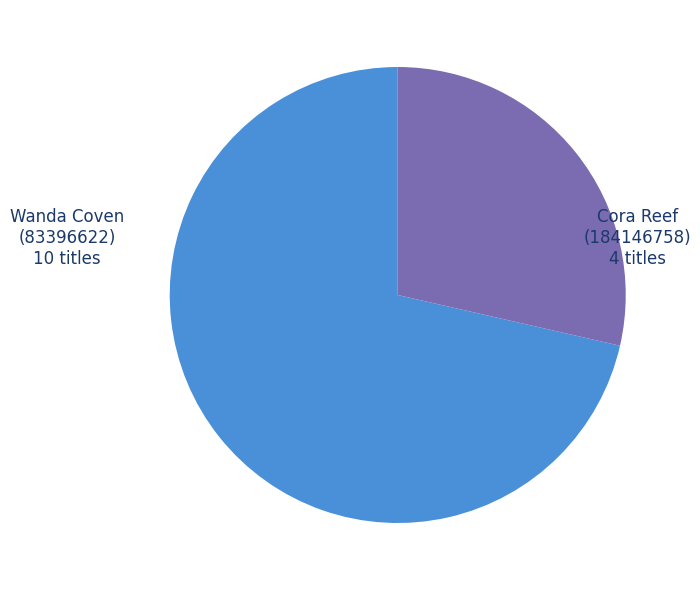

What is the ratio of the value at Cora Reef (184146758) to the value at Wanda Coven (83396622)?

0.4